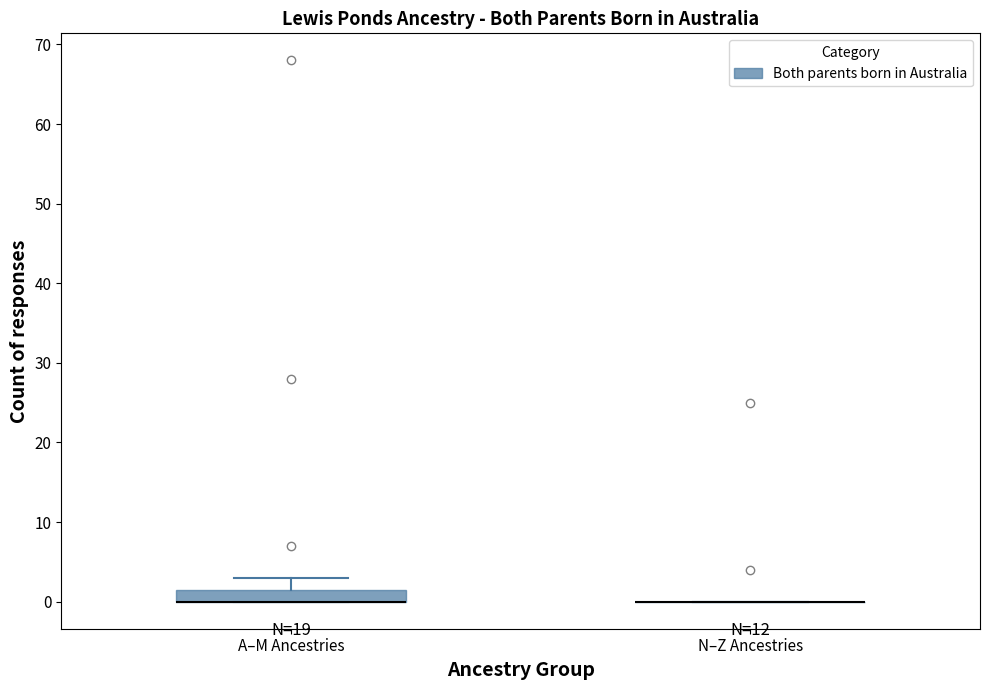

Reading left to right, read every box against the y-axis: the position of its median line, the range the box covers, and the ends of its whiskers. The values are not printed on the chart, so give them approximately, as read against the axis.

A–M Ancestries: median 0 (drawn on the box's lower edge), box 0 to 2, whiskers 0 to 3
N–Z Ancestries: box collapsed to a line at 0, whiskers 0 to 0